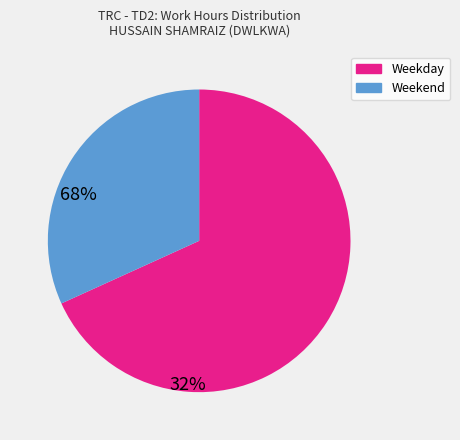

Rank the categories by value from highest to lowest.

Weekday, Weekend